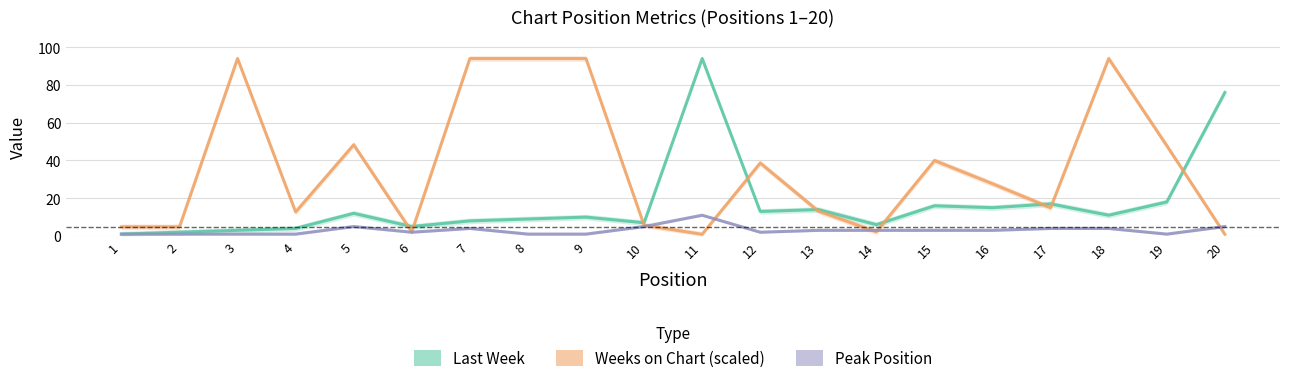

True or false: Weeks on Chart (scaled) has more than 1 interior local peaks.

True